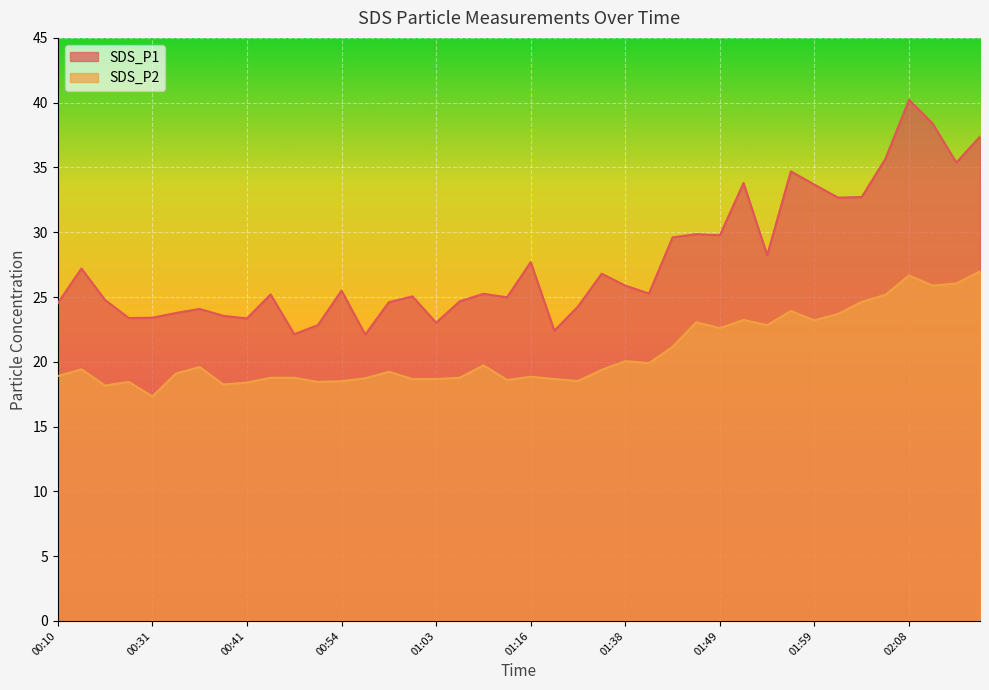

Which series has the largest total across all categories?

SDS_P1